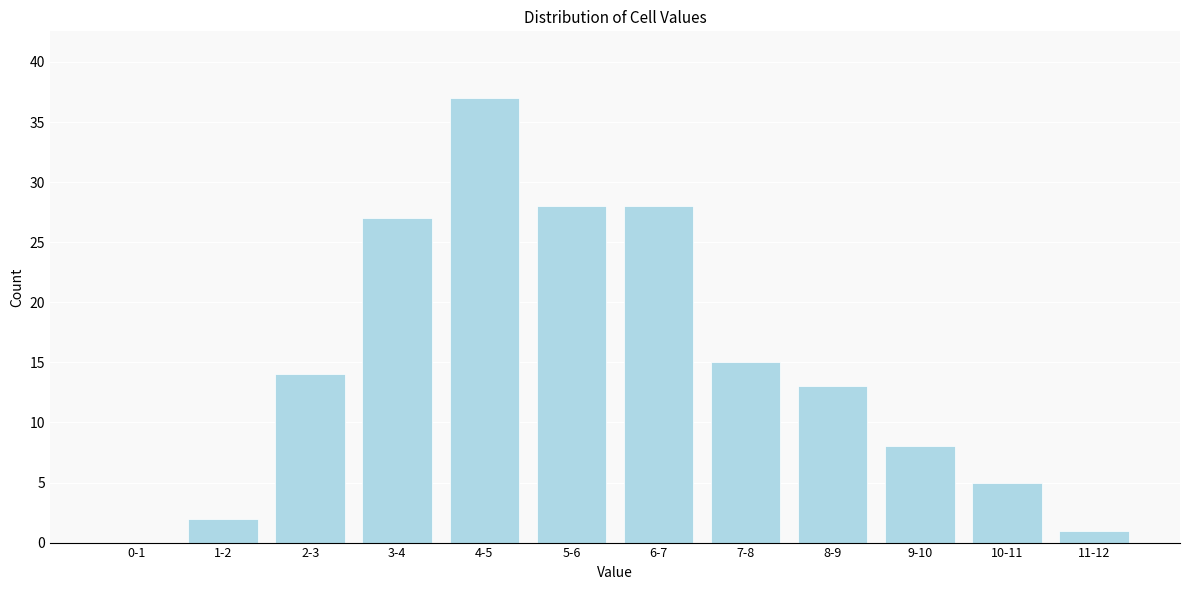

Reading left to right, extract all data points from this chart.

0-1=0	1-2=2	2-3=14	3-4=27	4-5=37	5-6=28	6-7=28	7-8=15	8-9=13	9-10=8	10-11=5	11-12=1